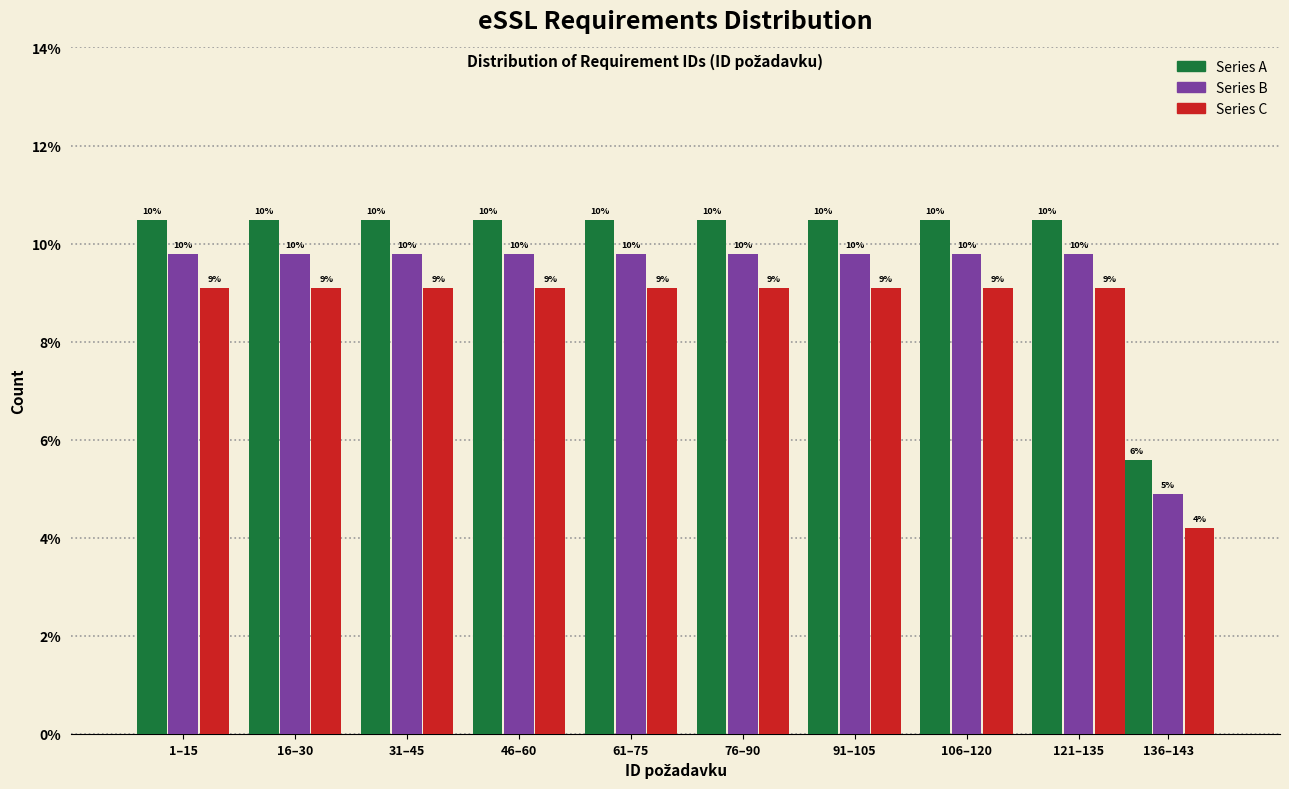

What are all the series names shown in the legend?

Series A, Series B, Series C